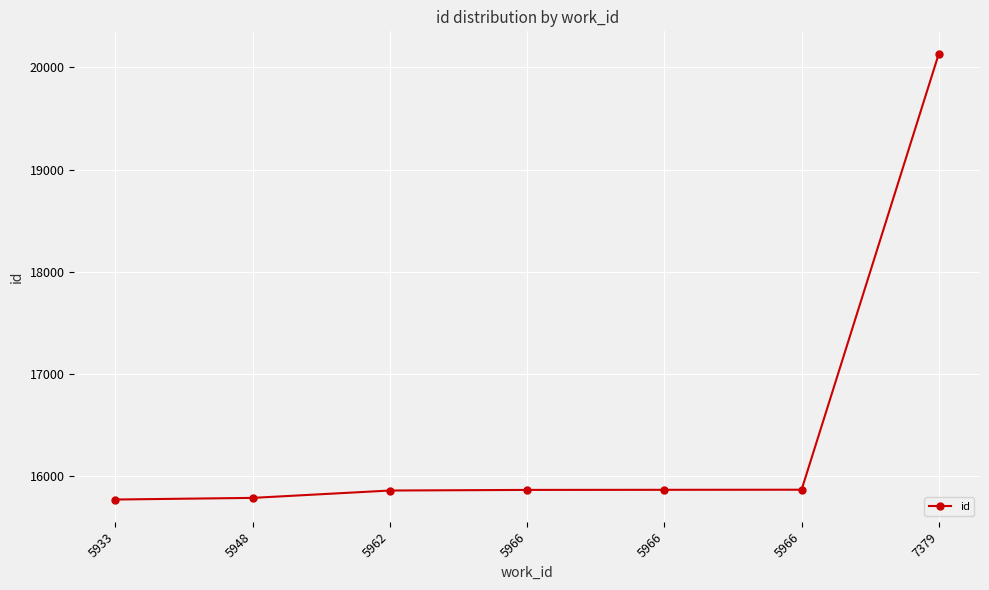

How many data points are less than 15867?

3